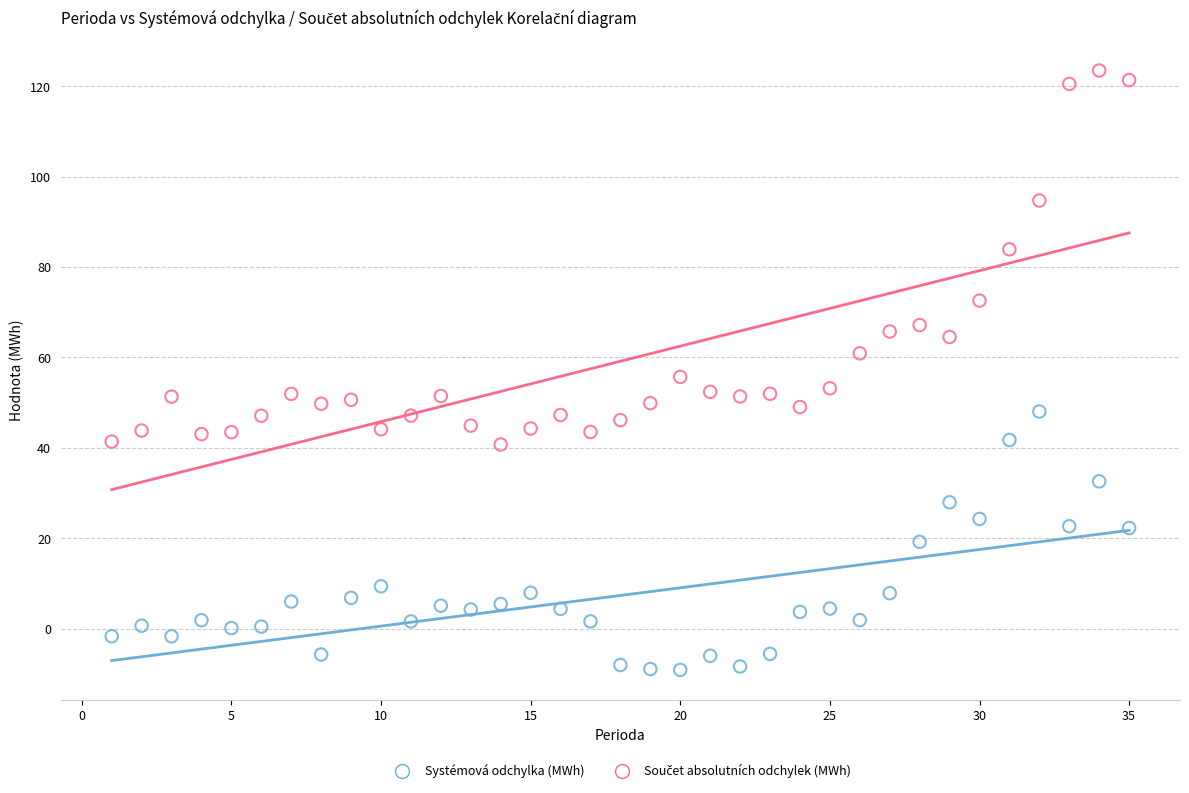

What is the X range (max minus min) for the scatter plot?

34.0